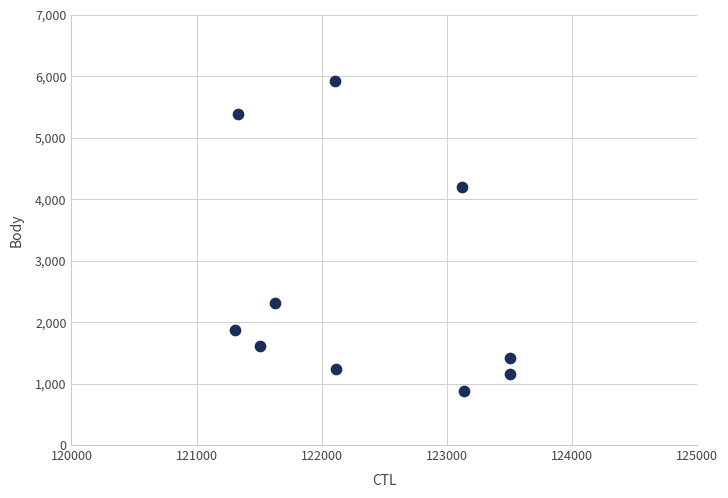

What is the average X value?

122325